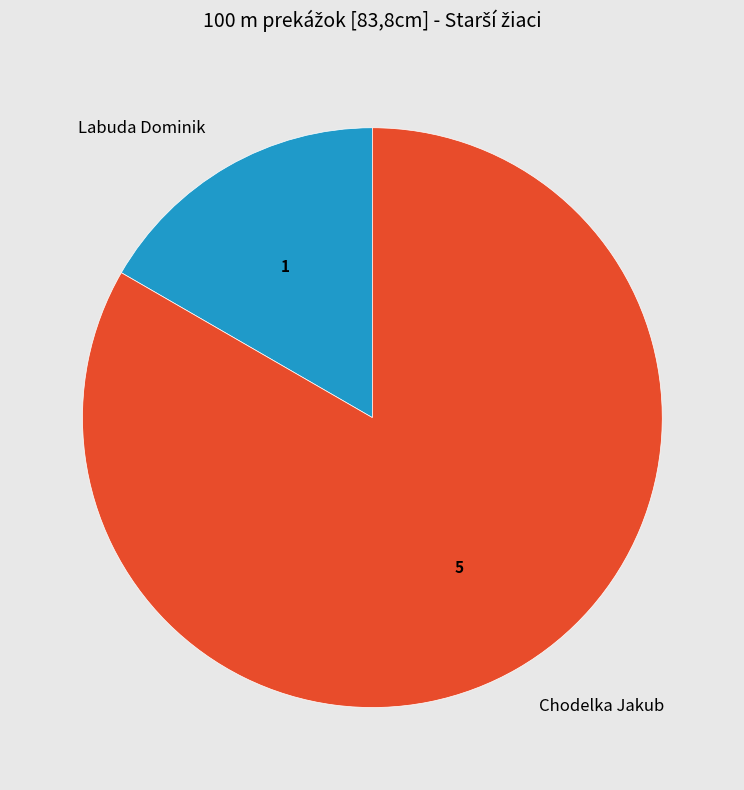

The Chodelka Jakub slice represents 91% of the pie. True or false?

False